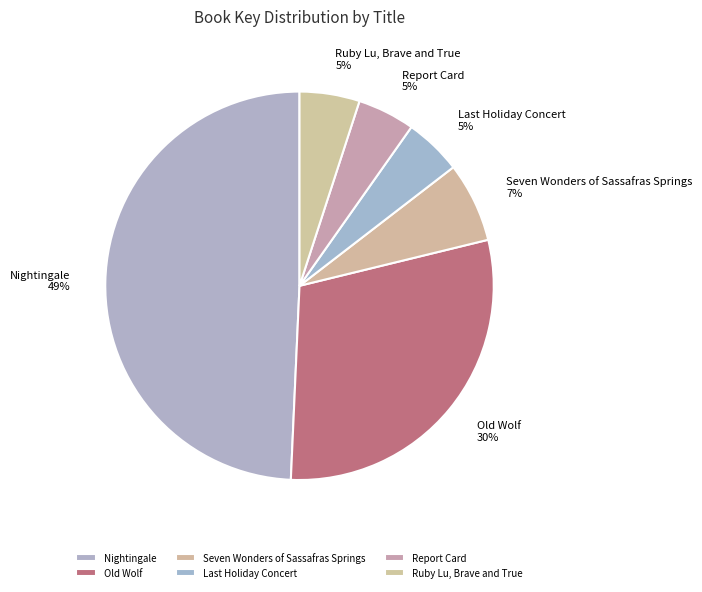

Do Report Card and Ruby Lu, Brave and True together represent more than half of the pie?

No